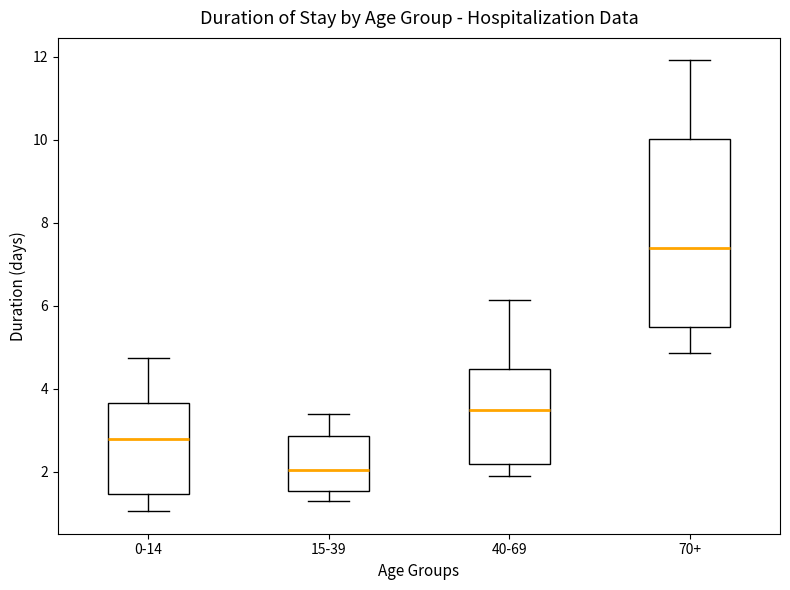

Comparing the boxes themselves (not the whiskers), which one is the tallest?

70+